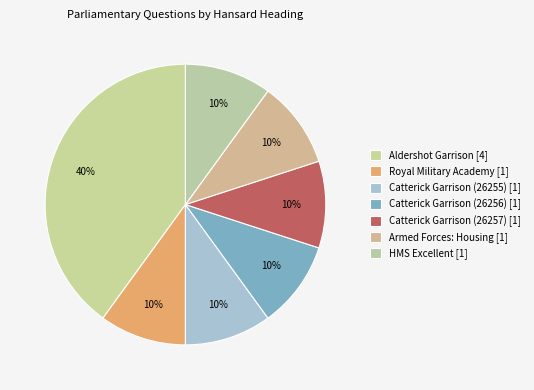

To the nearest percent, what is the difference between the largest and smallest slice percentages?

30%